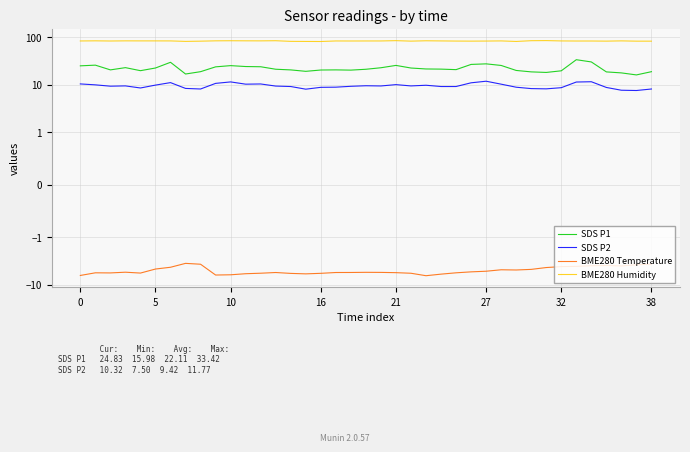

Is this an area chart (filled region under the line)?

No